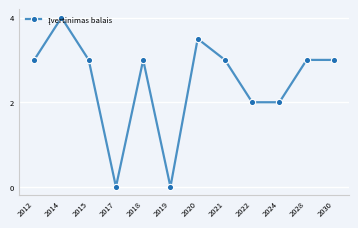

What is the approximate value at 2024?

2.0